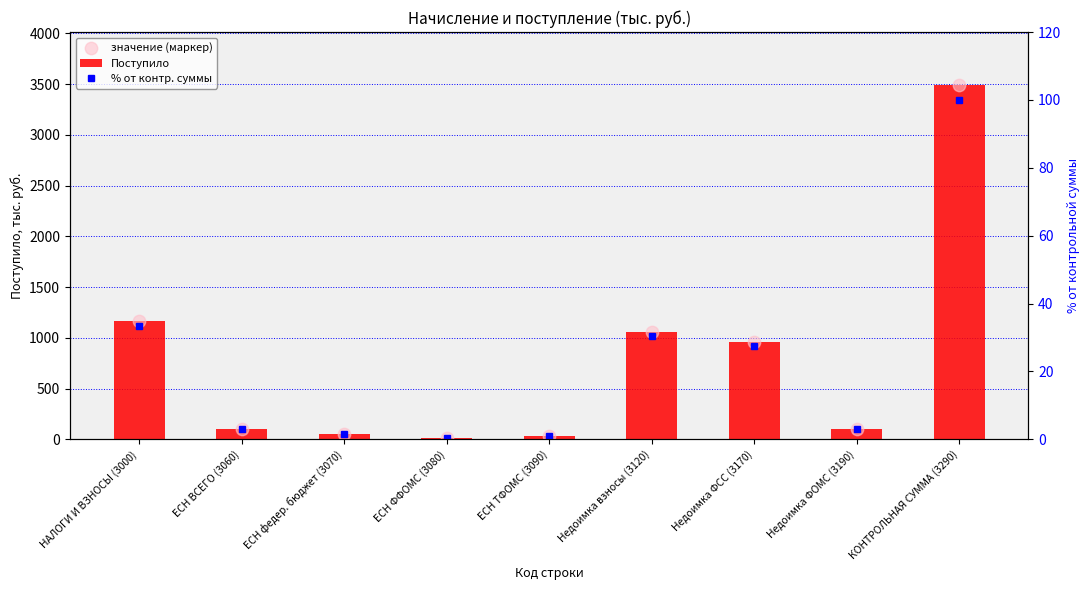

What are all the series names shown in the legend?

Поступило, значение (маркер), % от контр. суммы